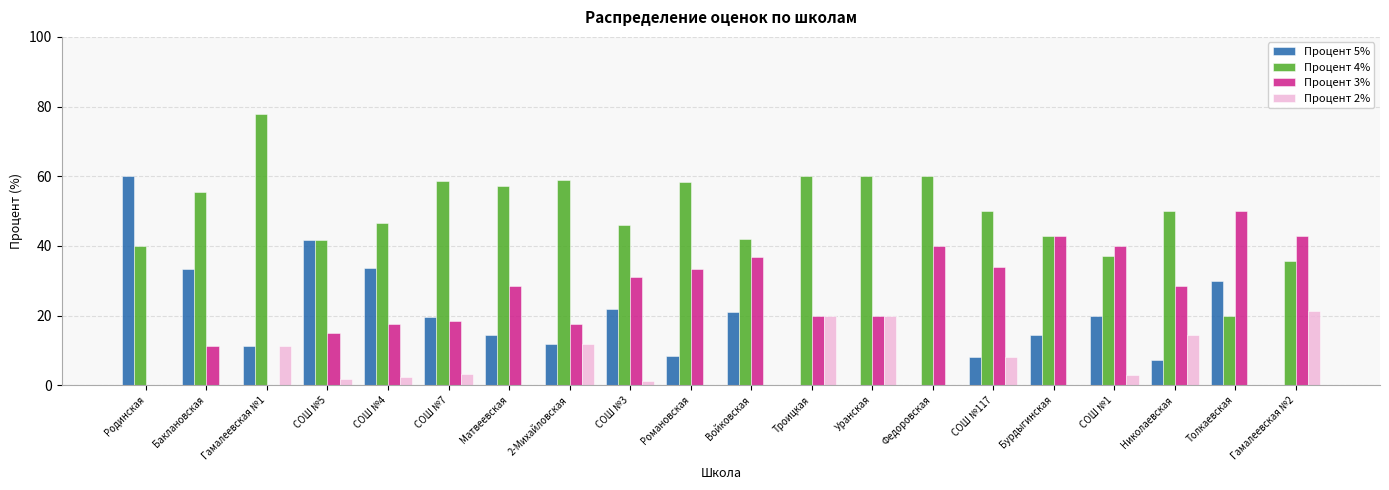

Where does the Процент 3% series first go above 28?

Матвеевская